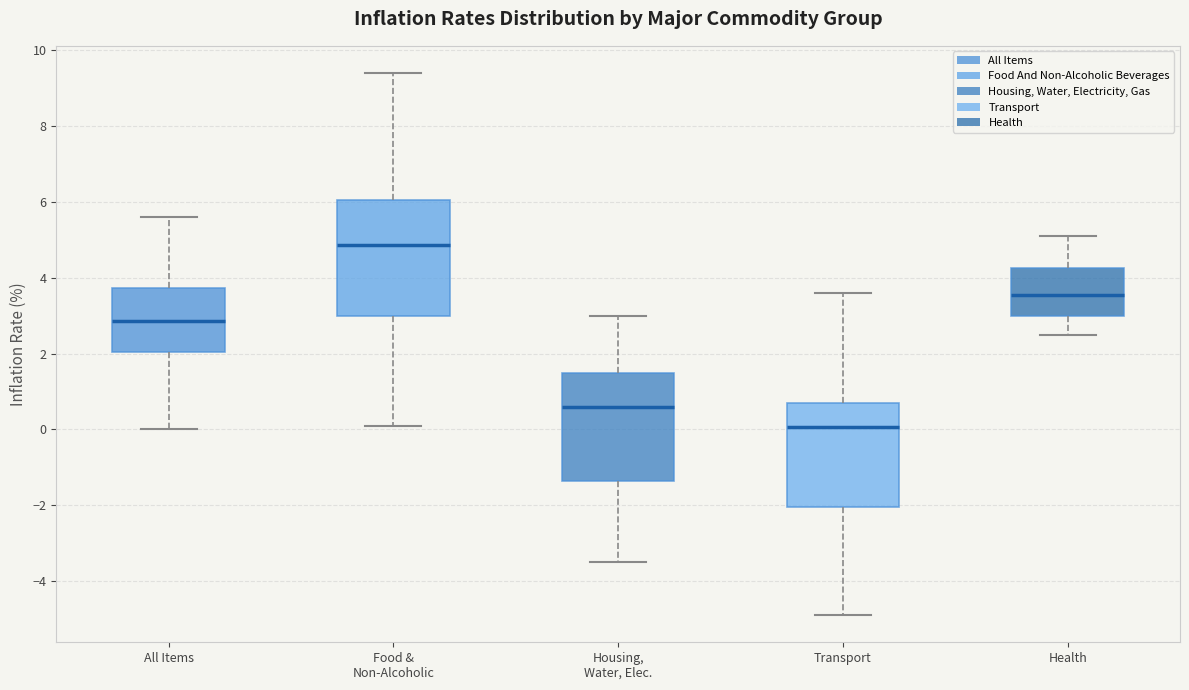

Where is the lower edge of the box for Transport on the y-axis? The values are not printed on the chart, so give them approximately, as read against the axis.

-2.0